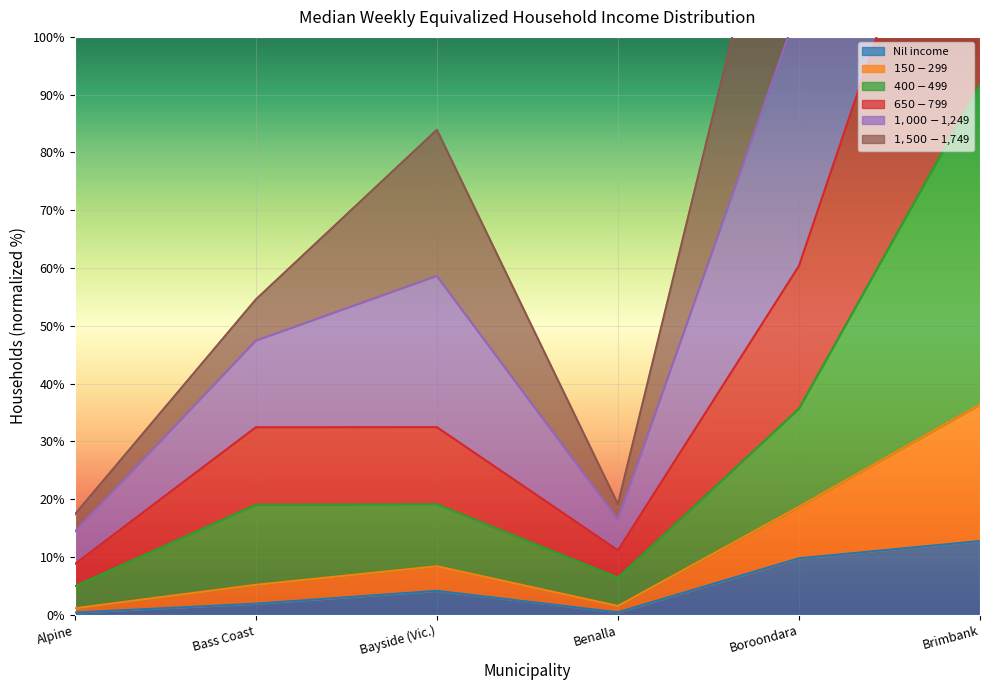

Which has a higher value, Bass Coast or Brimbank?

Brimbank